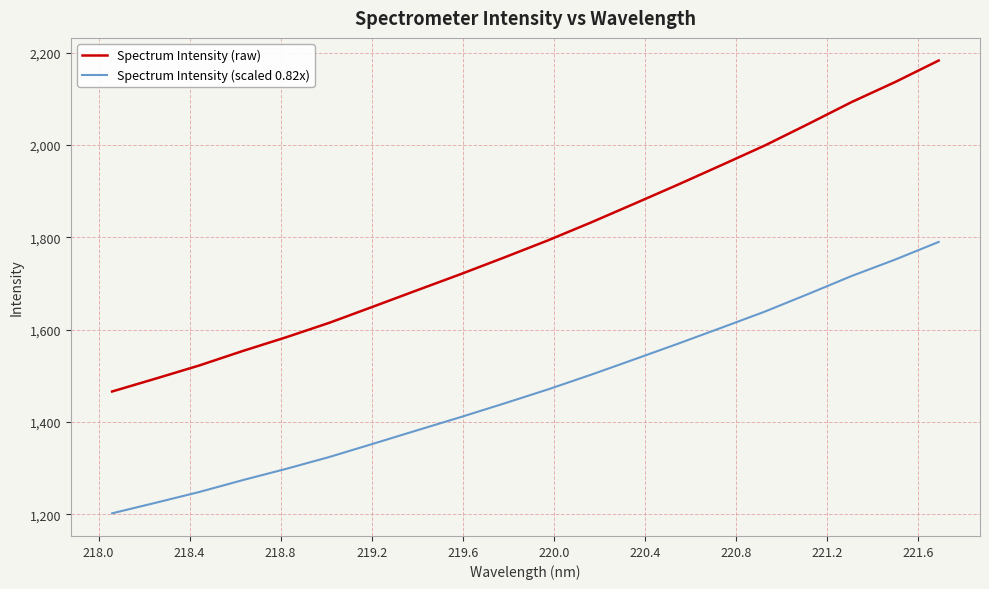

Reading right to left, transcribe all the data shown in this chart.

Spectrum Intensity (raw): 2183.3	2136.7	2093.4	2045.8	1999.2	1956.5	1914.2	1873.1	1832.3	1793.1	1756.3	1720.2	1685.4	1650.2	1615.5	1583.8	1554.0	1522.6	1494.2	1466.3
Spectrum Intensity (scaled 0.82x): 1790.3	1752.1	1716.6	1677.5	1639.3	1604.3	1569.7	1535.9	1502.5	1470.4	1440.1	1410.6	1382.0	1353.2	1324.7	1298.7	1274.3	1248.5	1225.2	1202.4